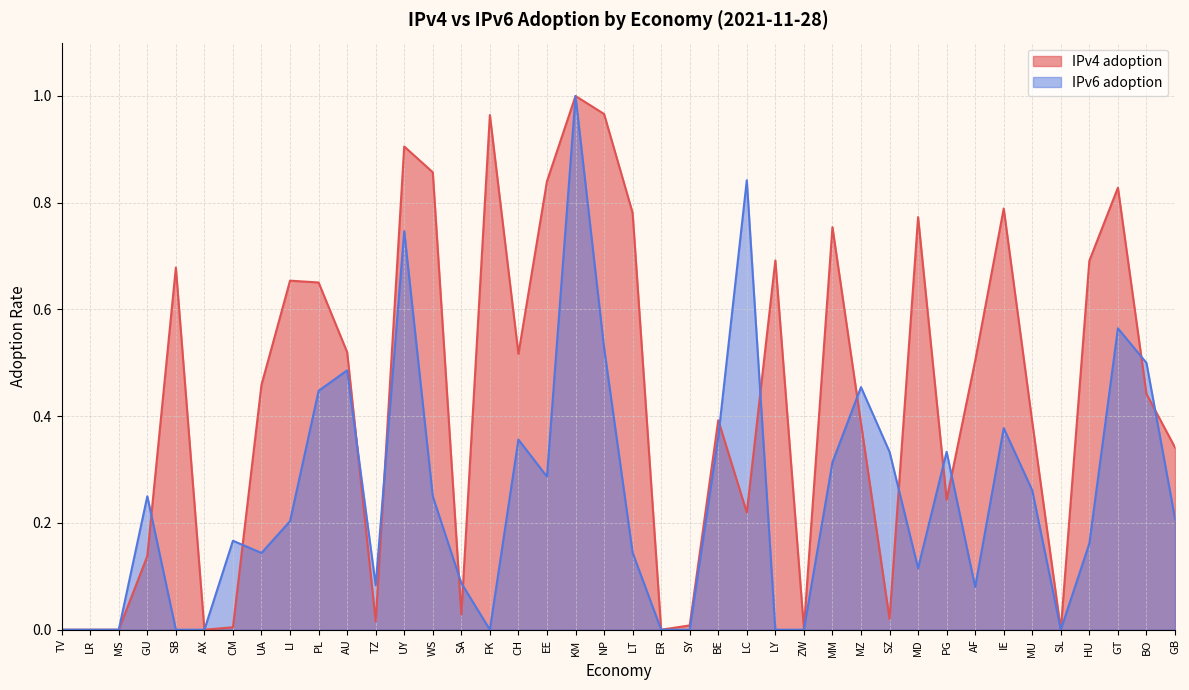

What position from the right is KM?

22